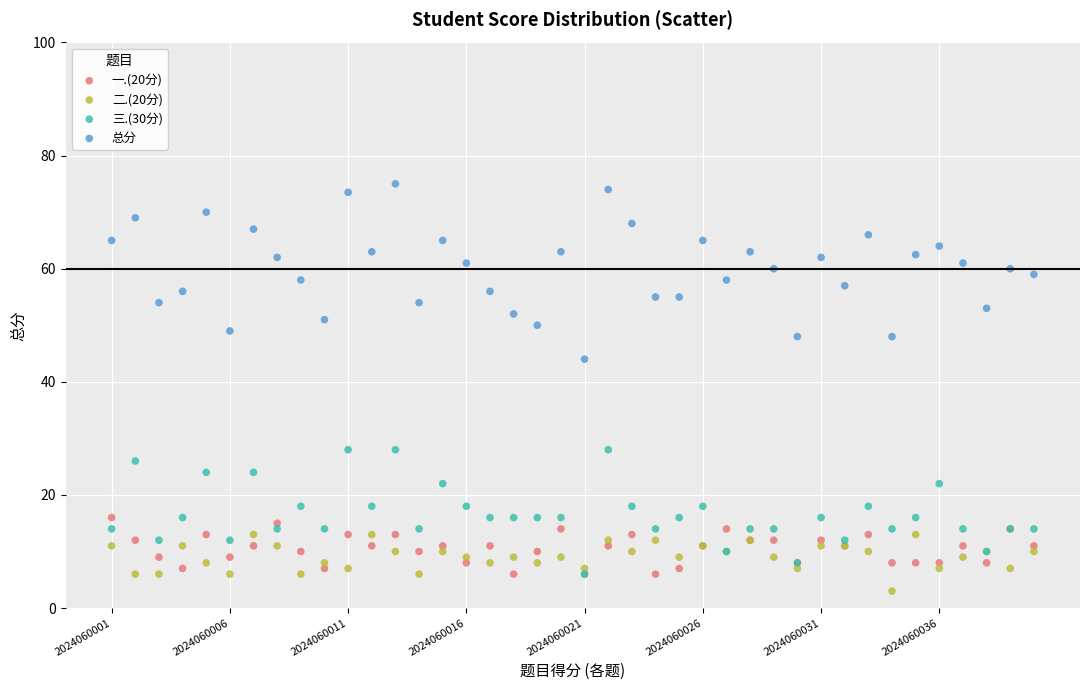

Across all series, what Y value is closest to 39?

44.0